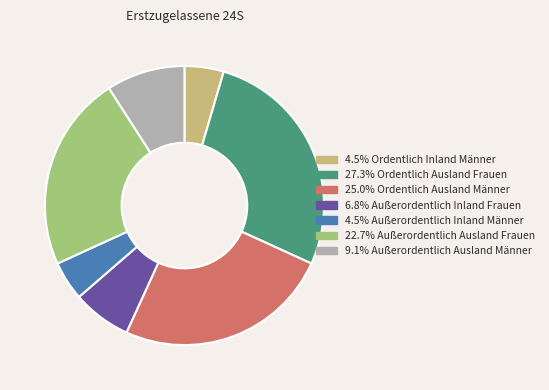

How many segments does this pie chart have?

7